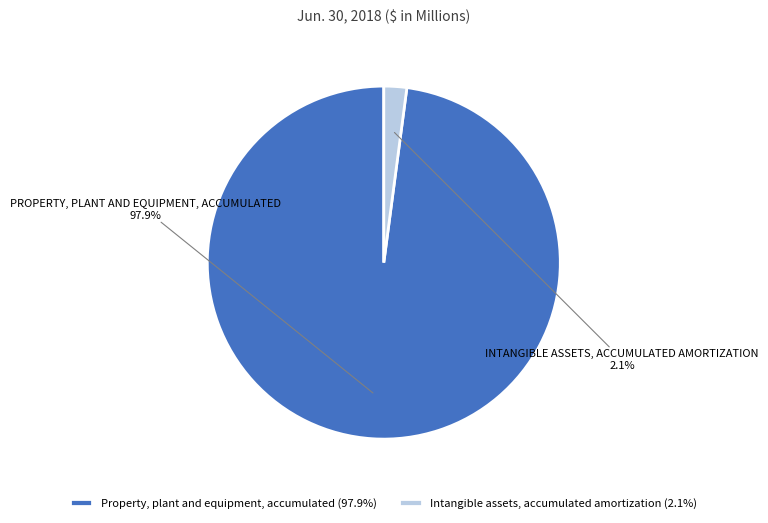

To the nearest percent, what percentage of the pie is Property, plant and equipment, accumulated?

98%